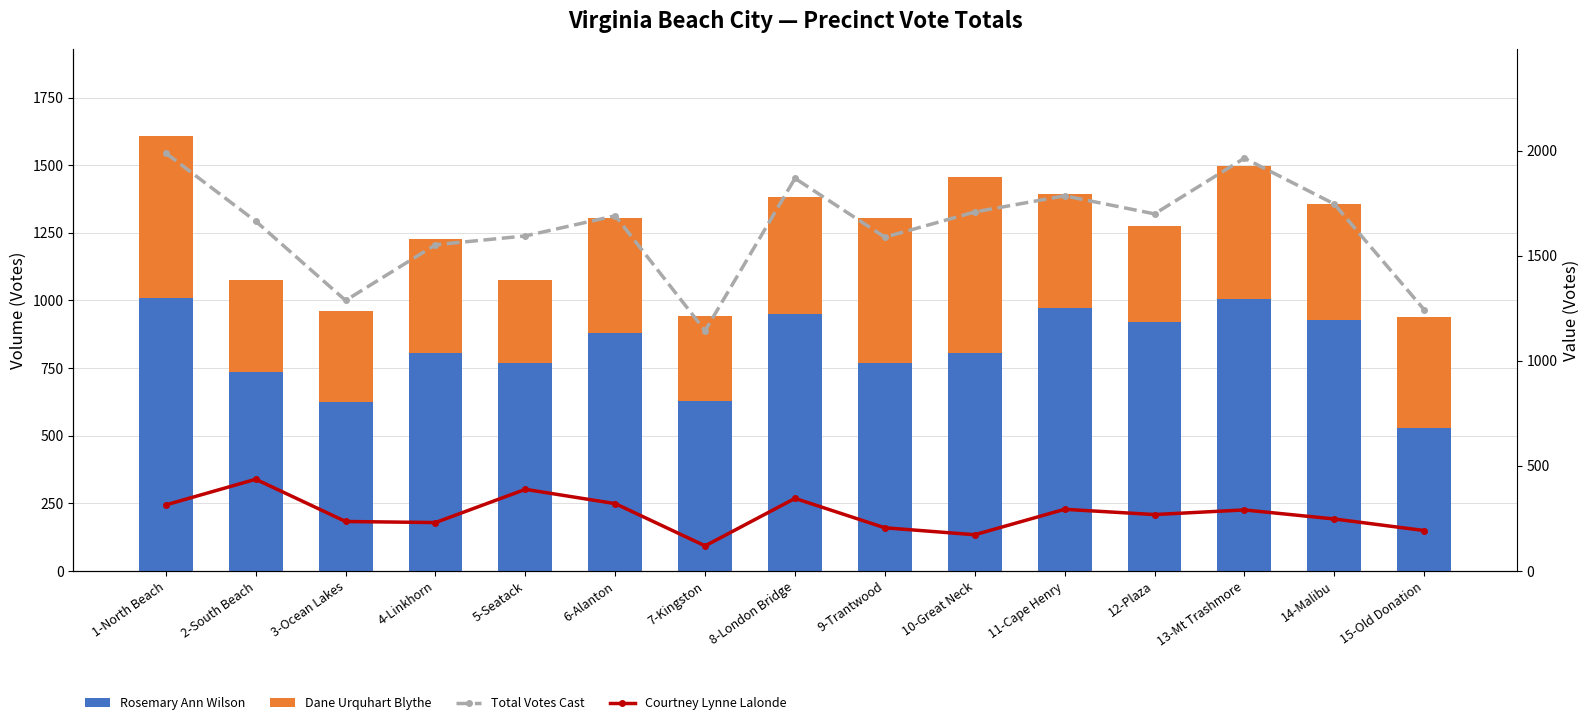

Between 1-North Beach and 2-South Beach, which series saw the biggest shift?

Total Votes Cast